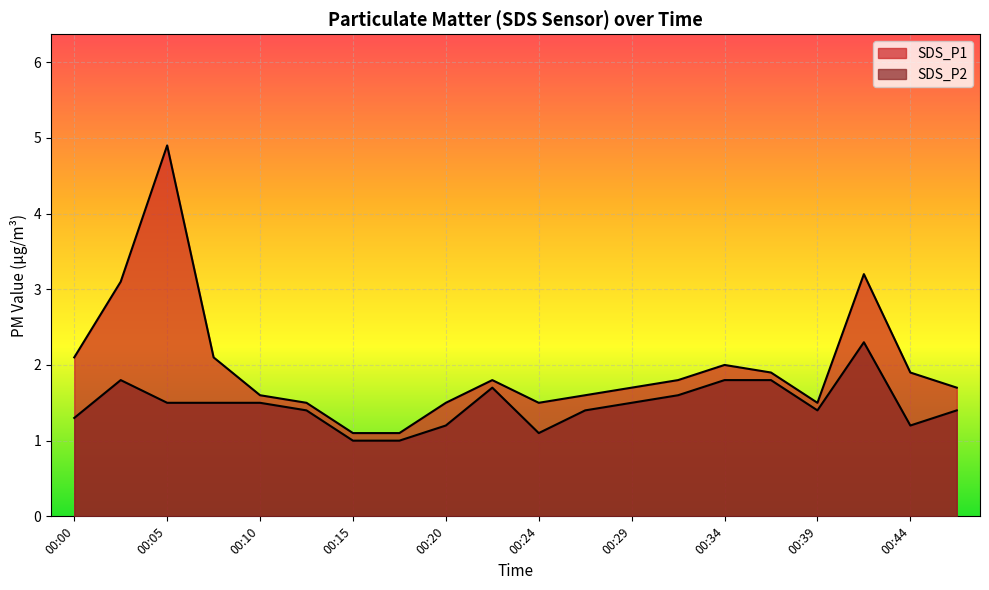

How many lines are shown in the chart?

2